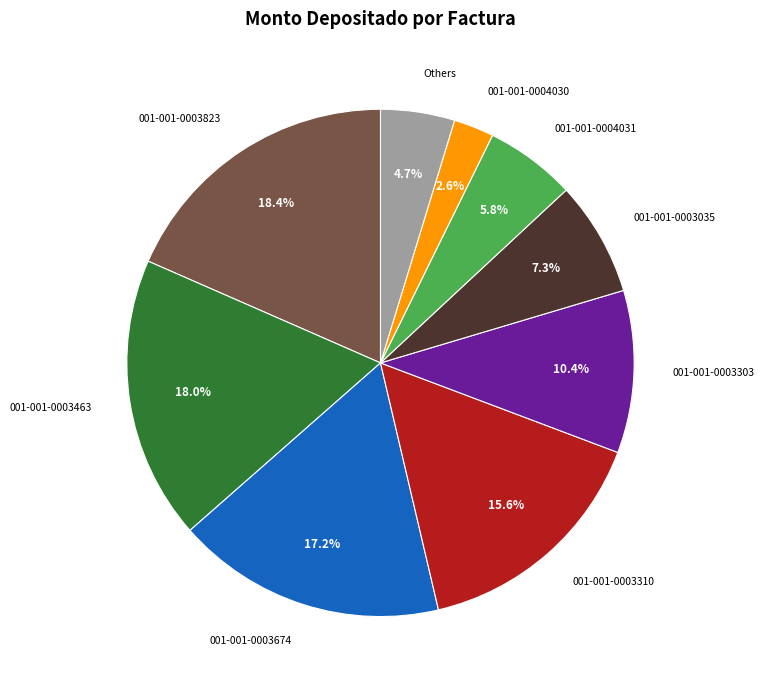

How many segments does this pie chart have?

9